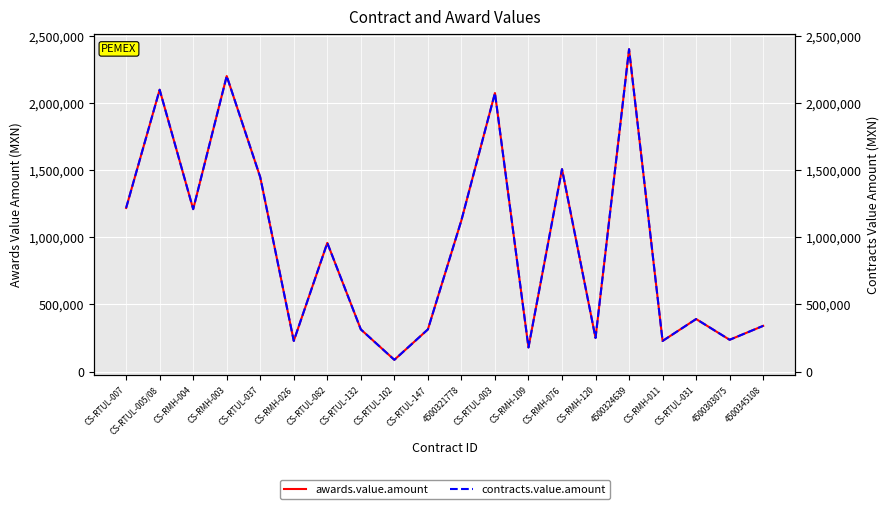

The value of awards.value.amount at CS-RMH-004 is 1849306.1. True or false?

False